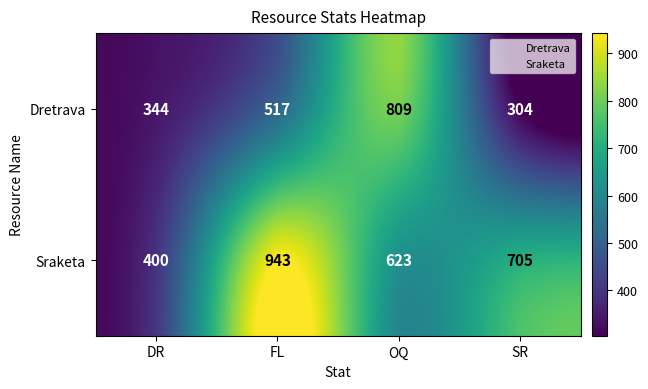

What is the difference between the Dretrava values at DR and OQ?

465